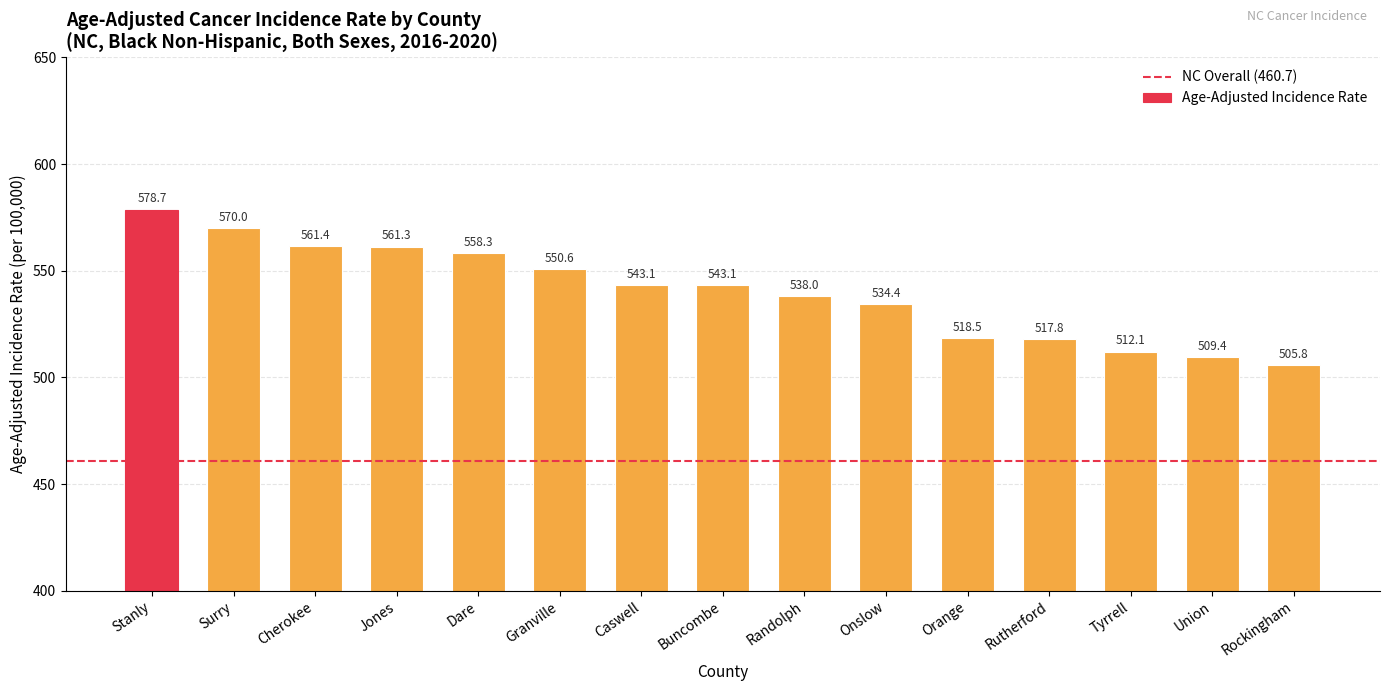

Reading left to right, list all the values displayed in this chart.

Stanly=578.7	Surry=570.0	Cherokee=561.4	Jones=561.3	Dare=558.3	Granville=550.6	Caswell=543.1	Buncombe=543.1	Randolph=538.0	Onslow=534.4	Orange=518.5	Rutherford=517.8	Tyrrell=512.1	Union=509.4	Rockingham=505.8